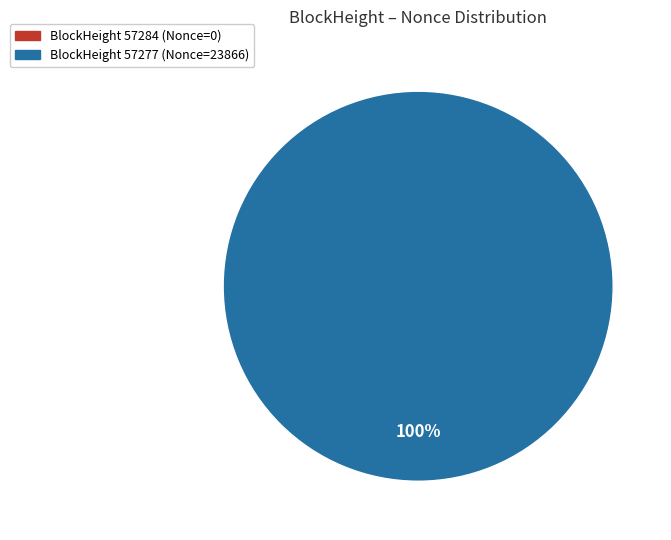

What percentage do 57277 and 57284 together represent?

100.0%